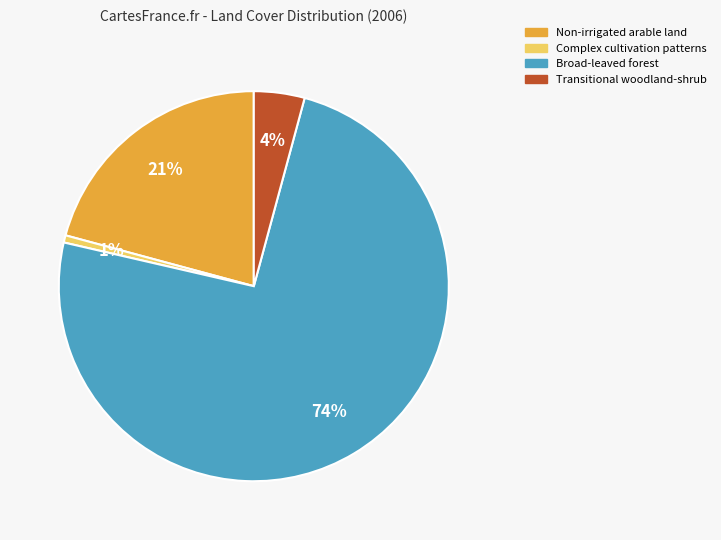

Does Broad-leaved forest represent more than half of the total?

Yes